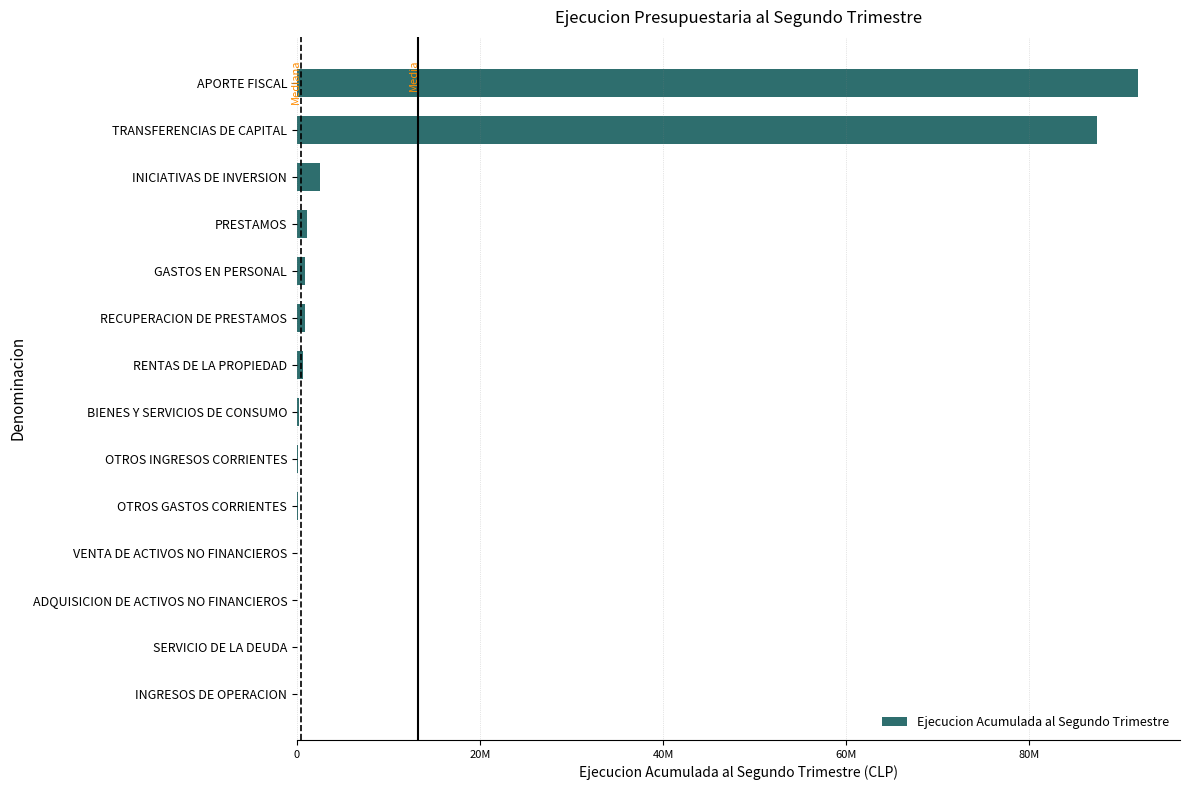

What is the greatest value displayed?

91843159